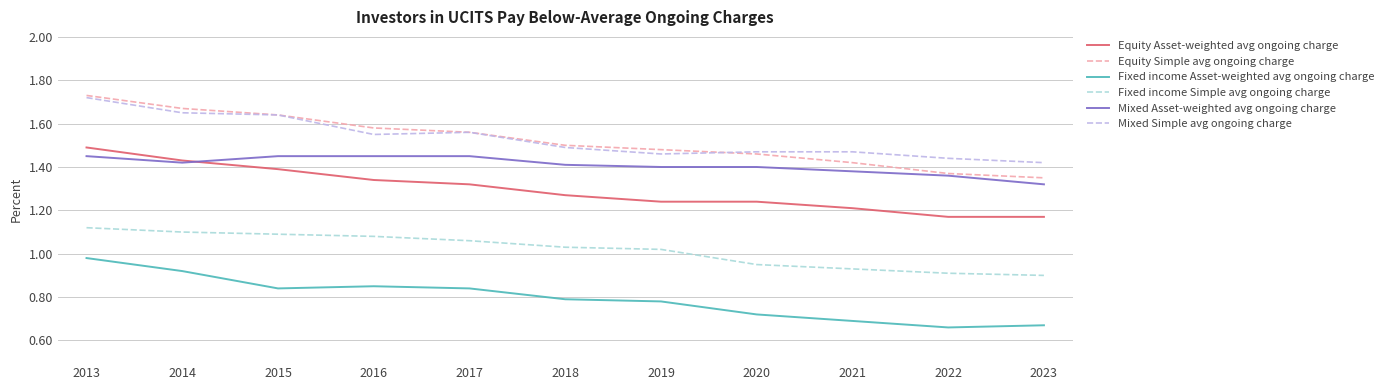

At which label does Fixed income Asset-weighted avg ongoing charge reach its peak?

2013